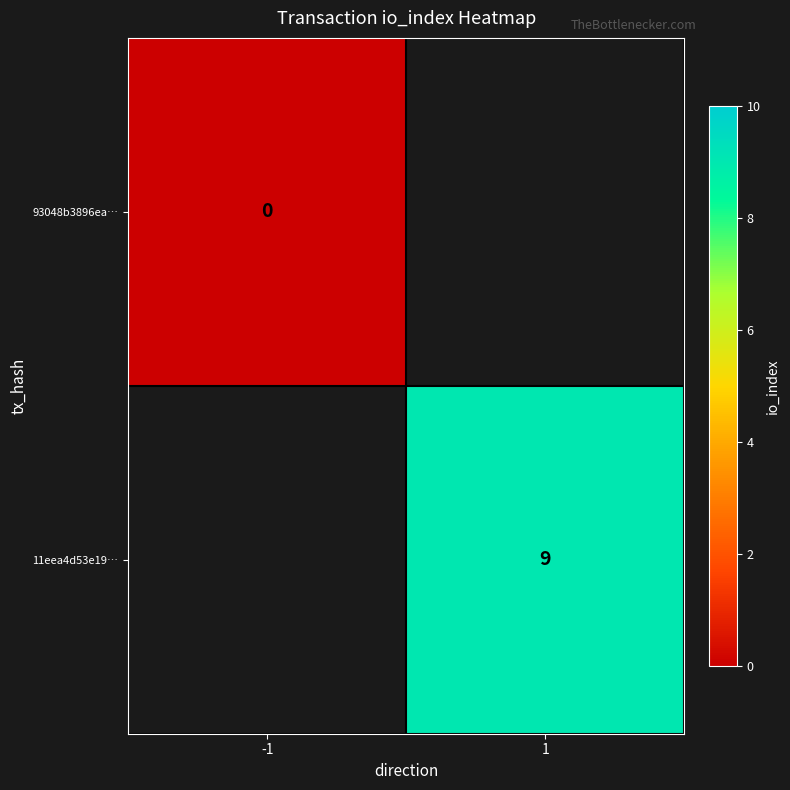

Is the value of 11eea4d53e19… at 1 greater than the value of 93048b3896ea… at -1?

Yes